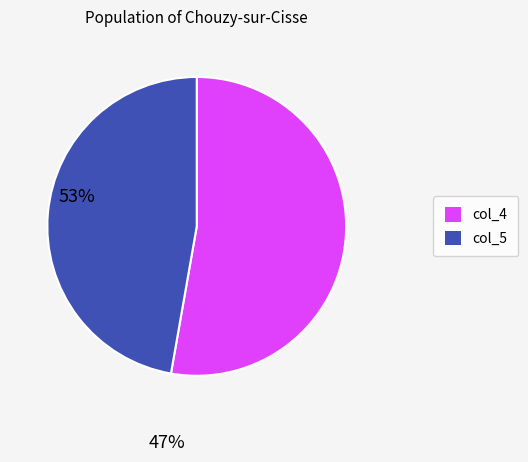

Which category accounts for the majority?

col_4